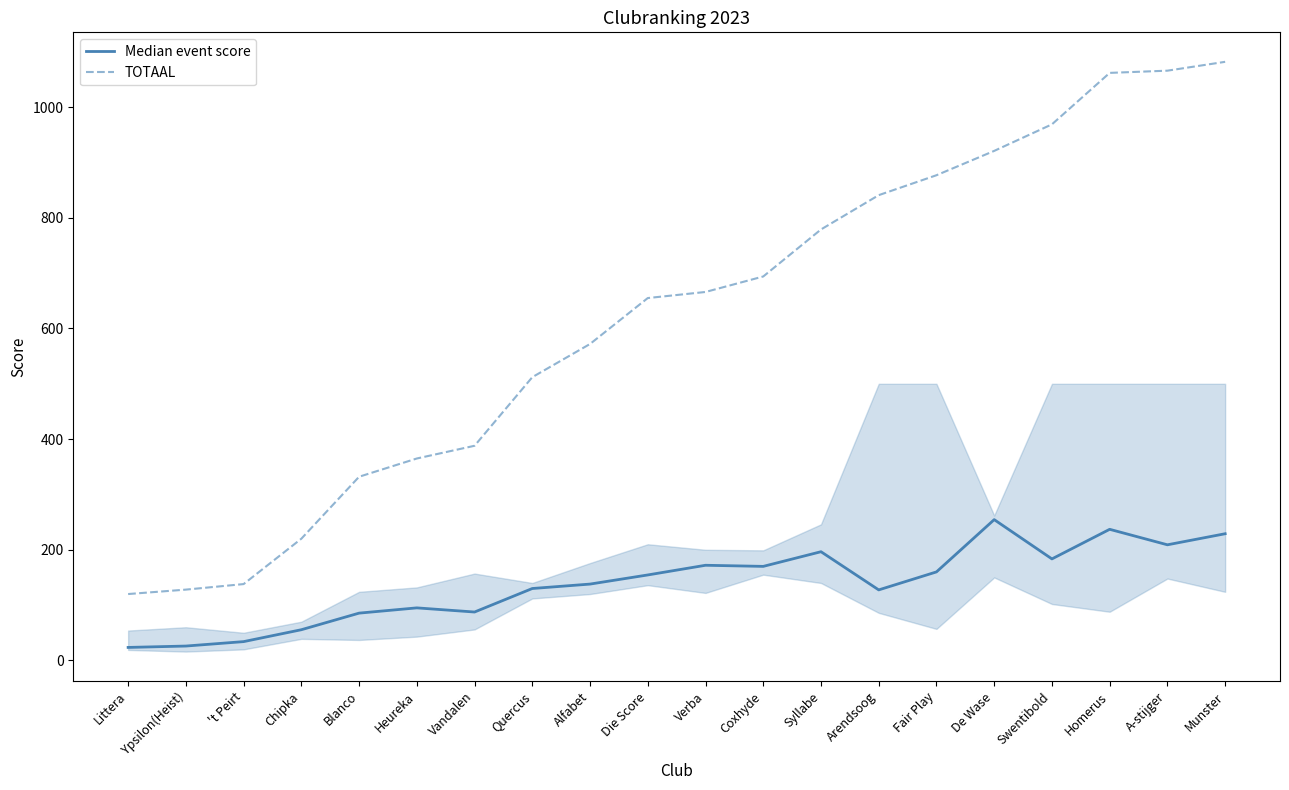

Reading right to left, list all the values displayed in this chart.

Median event score: 229.0	209.0	237.0	183.5	254.5	160.0	127.5	196.5	170.0	172.0	154.5	138.0	130.0	87.5	95.0	85.5	55.5	34.0	26.0	23.5
TOTAAL: 1082.0	1066.0	1062.0	969.0	921.0	877.0	841.0	779.0	694.0	666.0	655.0	572.0	512.0	388.0	365.0	332.0	220.0	138.0	128.0	120.0